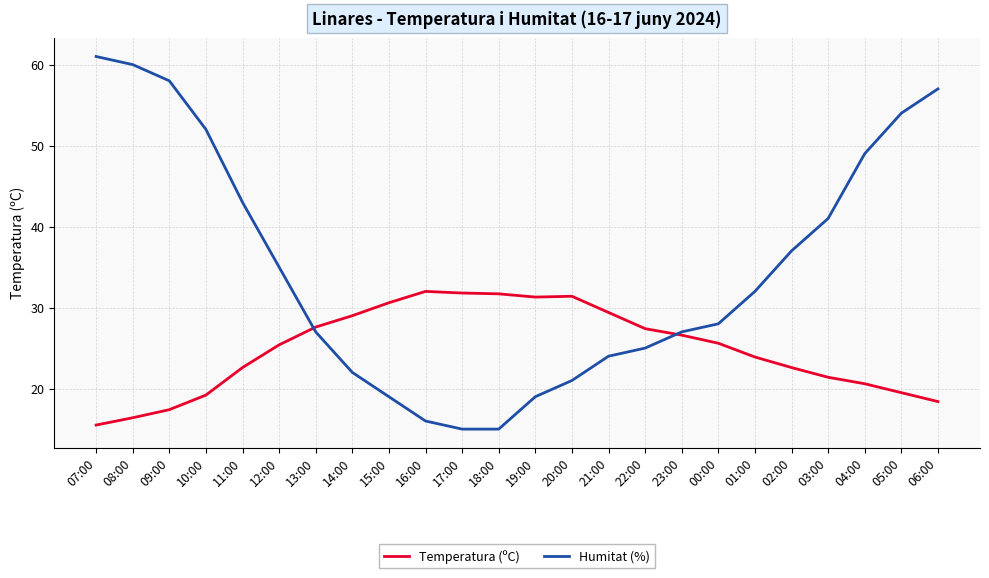

Where is Humitat (%) nearest to the value 38?

02:00